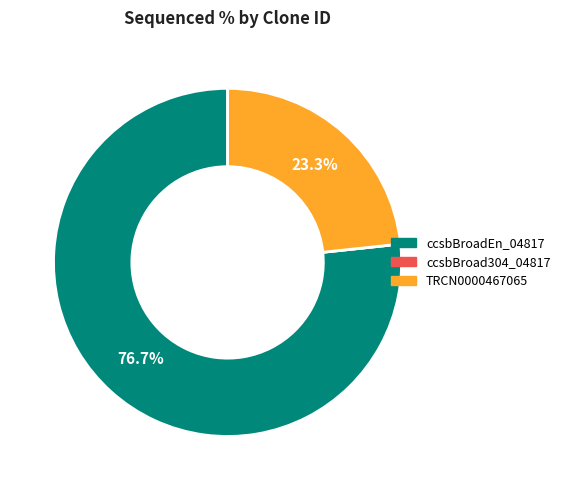

To the nearest percent, what is the combined percentage of TRCN0000467065 and ccsbBroadEn_04817?

100%